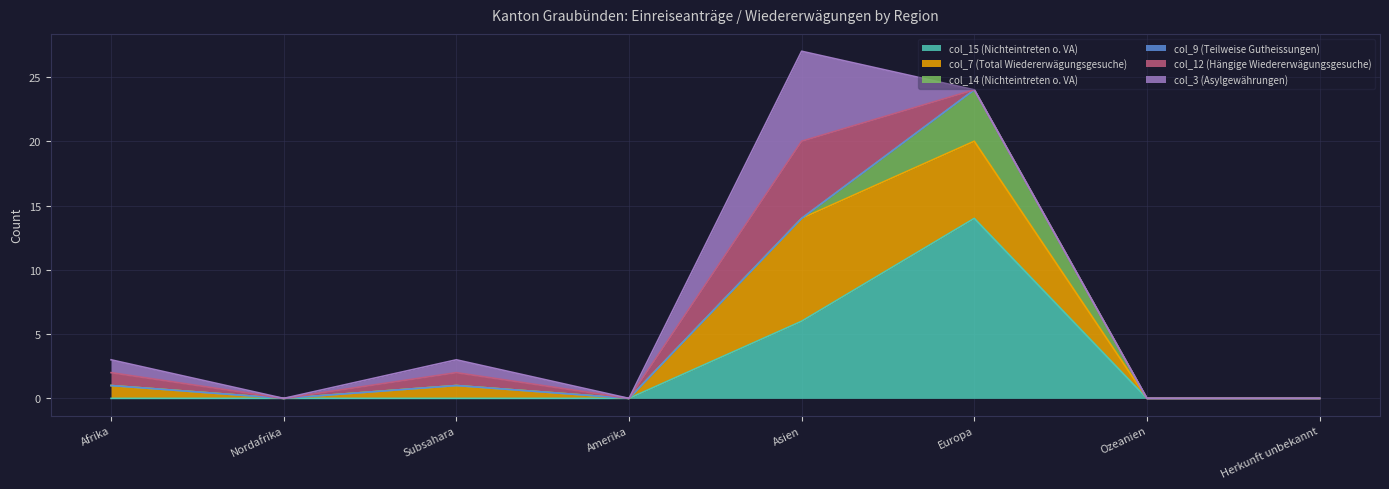

Reading right to left, transcribe all the data shown in this chart.

col_15 (Nichteintreten o. VA): Herkunft unbekannt=0	Ozeanien=0	Europa=14	Asien=6	Amerika=0	Subsahara=0	Nordafrika=0	Afrika=0
col_7 (Total Wiedererwägungsgesuche): Herkunft unbekannt=0	Ozeanien=0	Europa=6	Asien=8	Amerika=0	Subsahara=1	Nordafrika=0	Afrika=1
col_14 (Nichteintreten o. VA): Herkunft unbekannt=0	Ozeanien=0	Europa=4	Asien=0	Amerika=0	Subsahara=0	Nordafrika=0	Afrika=0
col_9 (Teilweise Gutheissungen): Herkunft unbekannt=0	Ozeanien=0	Europa=0	Asien=0	Amerika=0	Subsahara=0	Nordafrika=0	Afrika=0
col_12 (Hängige Wiedererwägungsgesuche): Herkunft unbekannt=0	Ozeanien=0	Europa=0	Asien=6	Amerika=0	Subsahara=1	Nordafrika=0	Afrika=1
col_3 (Asylgewährungen): Herkunft unbekannt=0	Ozeanien=0	Europa=0	Asien=7	Amerika=0	Subsahara=1	Nordafrika=0	Afrika=1